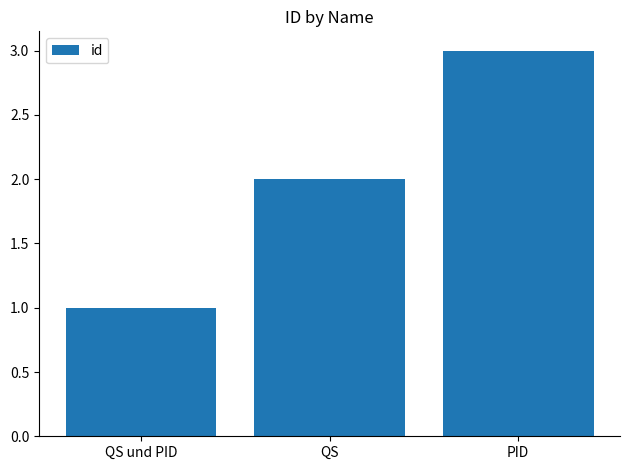

The chart shows a value of 1 at QS und PID. True or false?

True